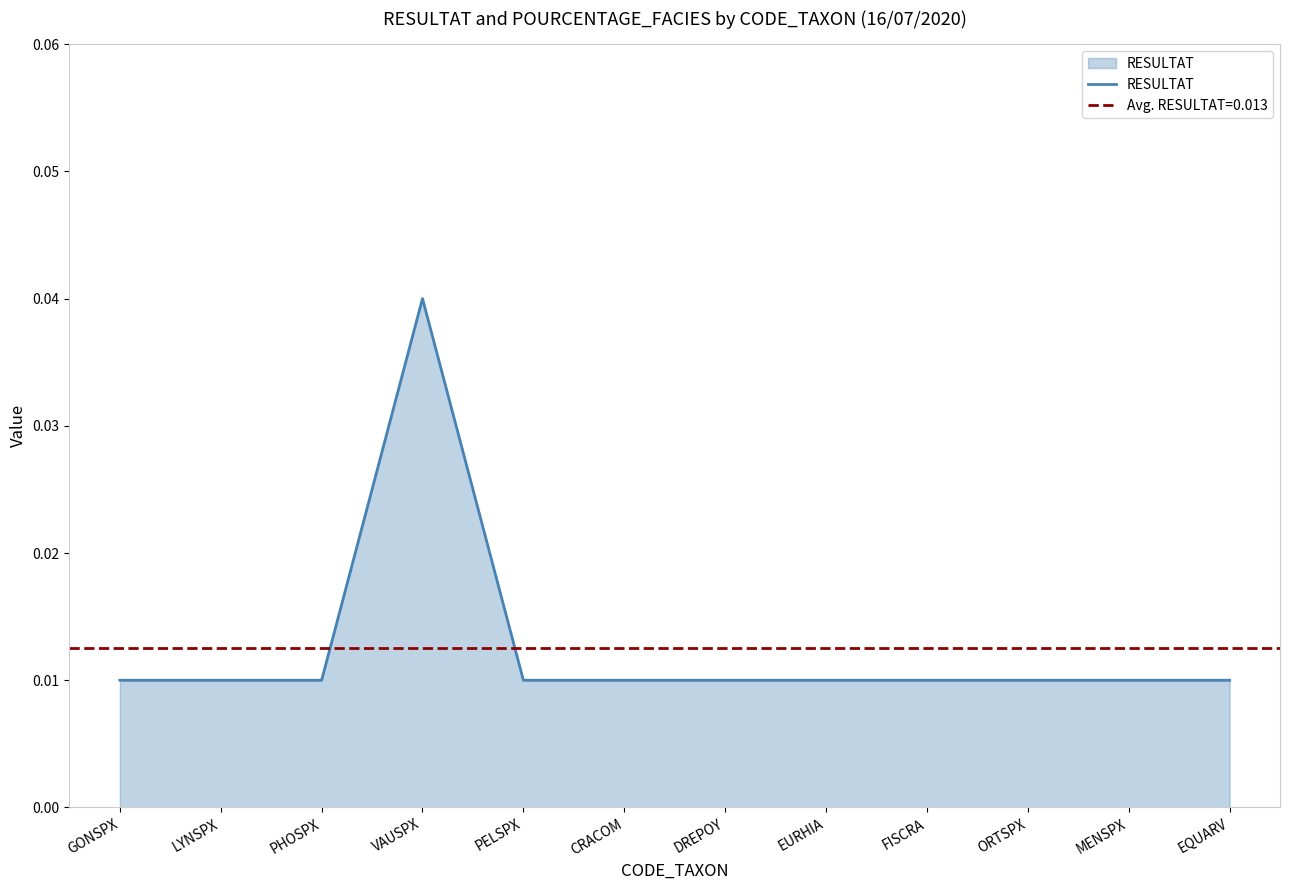

Rank the categories by value from highest to lowest.

VAUSPX, GONSPX, LYNSPX, PHOSPX, PELSPX, CRACOM, DREPOY, EURHIA, FISCRA, ORTSPX, MENSPX, EQUARV